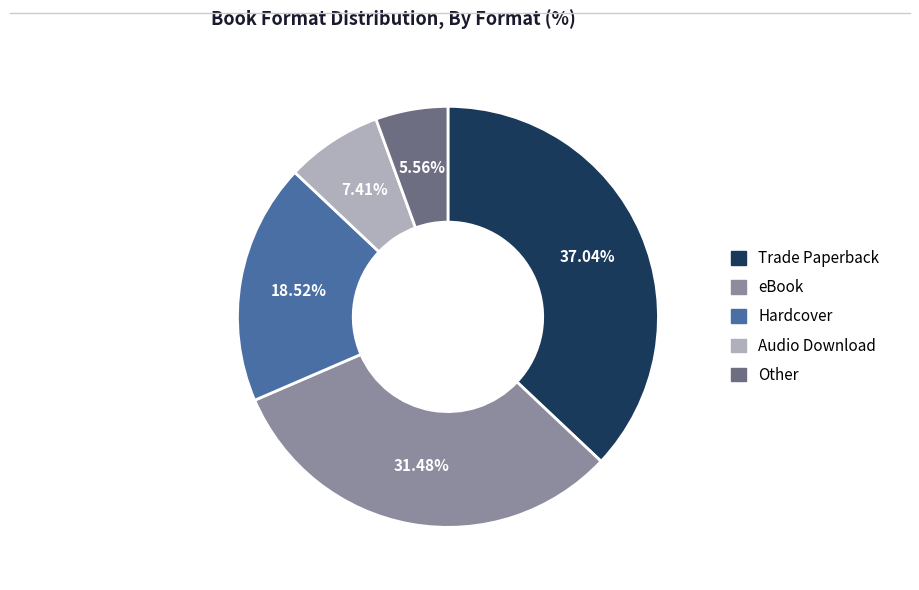

Which category has the biggest portion of the pie?

Trade Paperback